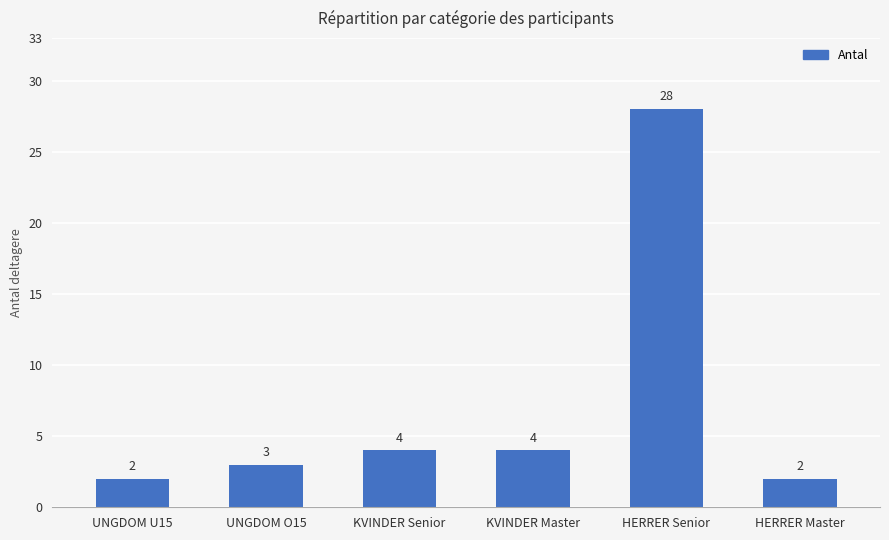

What is the ratio of the value at HERRER Master to the value at UNGDOM U15?

1.0